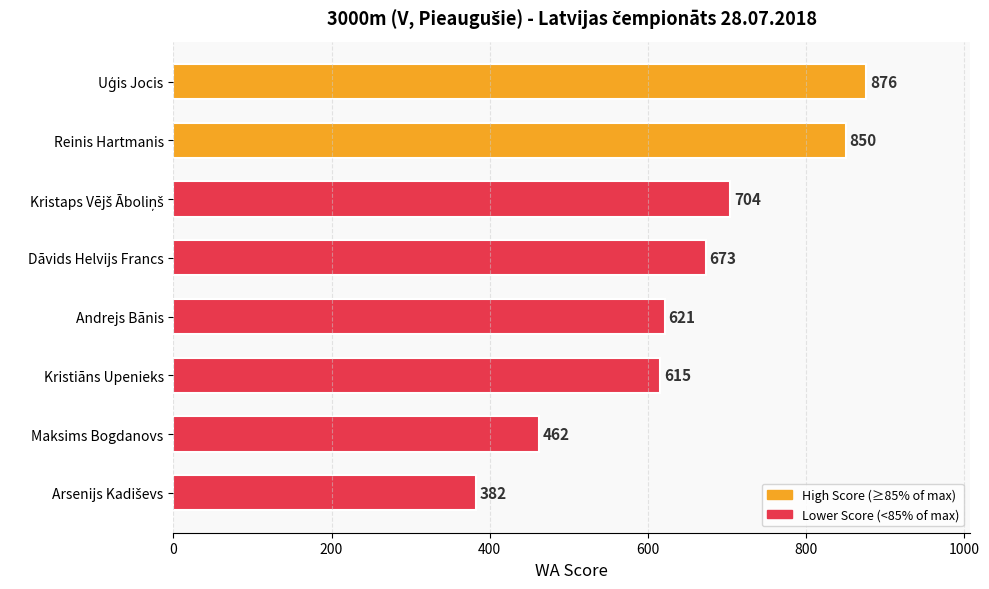

What is the average value?

648